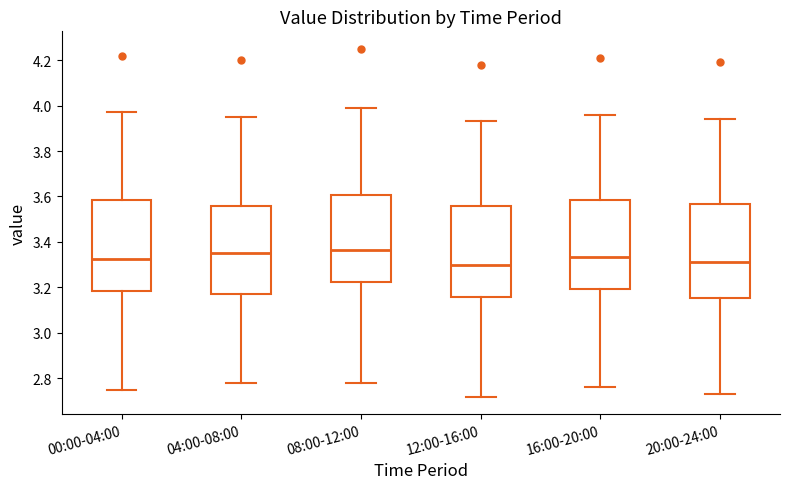

Reading left to right, read every box against the y-axis: the position of its median line, the range the box covers, and the ends of its whiskers. The values are not printed on the chart, so give them approximately, as read against the axis.

00:00-04:00: median 3.32, box 3.18 to 3.58, whiskers 2.76 to 3.98
04:00-08:00: median 3.36, box 3.18 to 3.56, whiskers 2.78 to 3.96
08:00-12:00: median 3.36, box 3.22 to 3.60, whiskers 2.78 to 4.00
12:00-16:00: median 3.30, box 3.16 to 3.56, whiskers 2.72 to 3.94
16:00-20:00: median 3.34, box 3.20 to 3.58, whiskers 2.76 to 3.96
20:00-24:00: median 3.32, box 3.16 to 3.56, whiskers 2.74 to 3.94